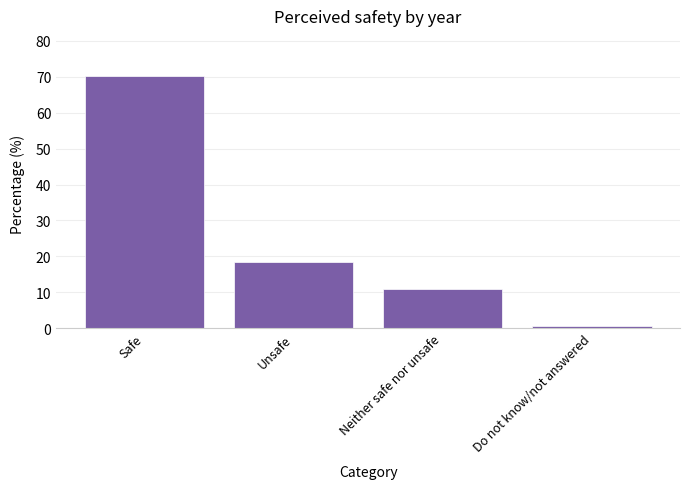

What is the difference between the values at Unsafe and Safe?

51.7